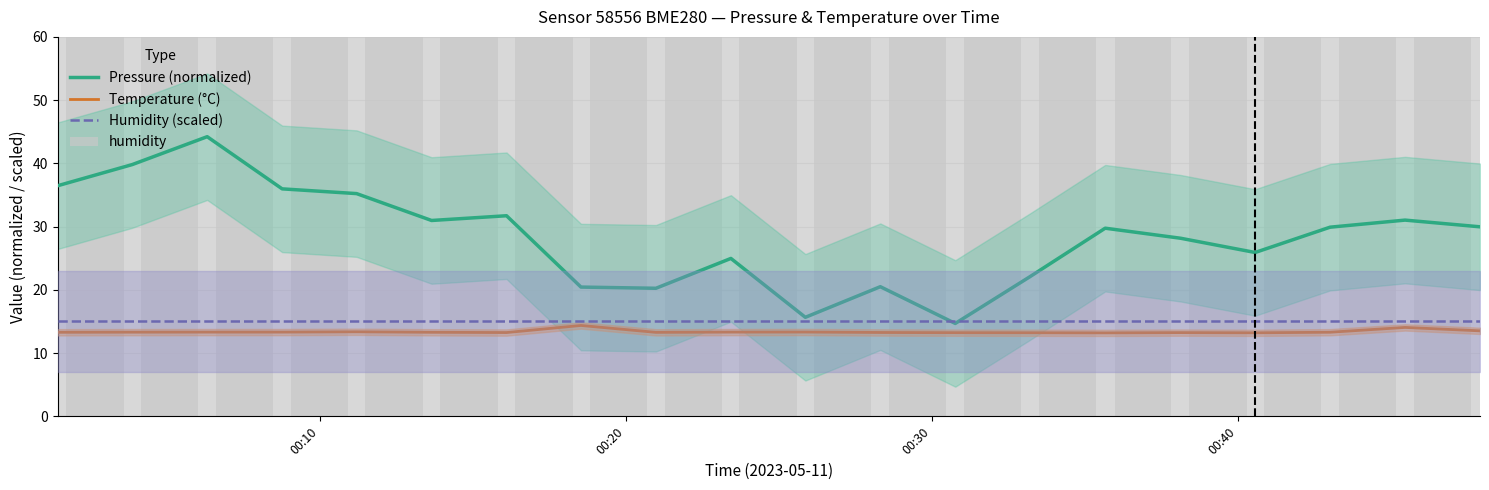

What is the maximum value for Humidity (scaled)?

15.0